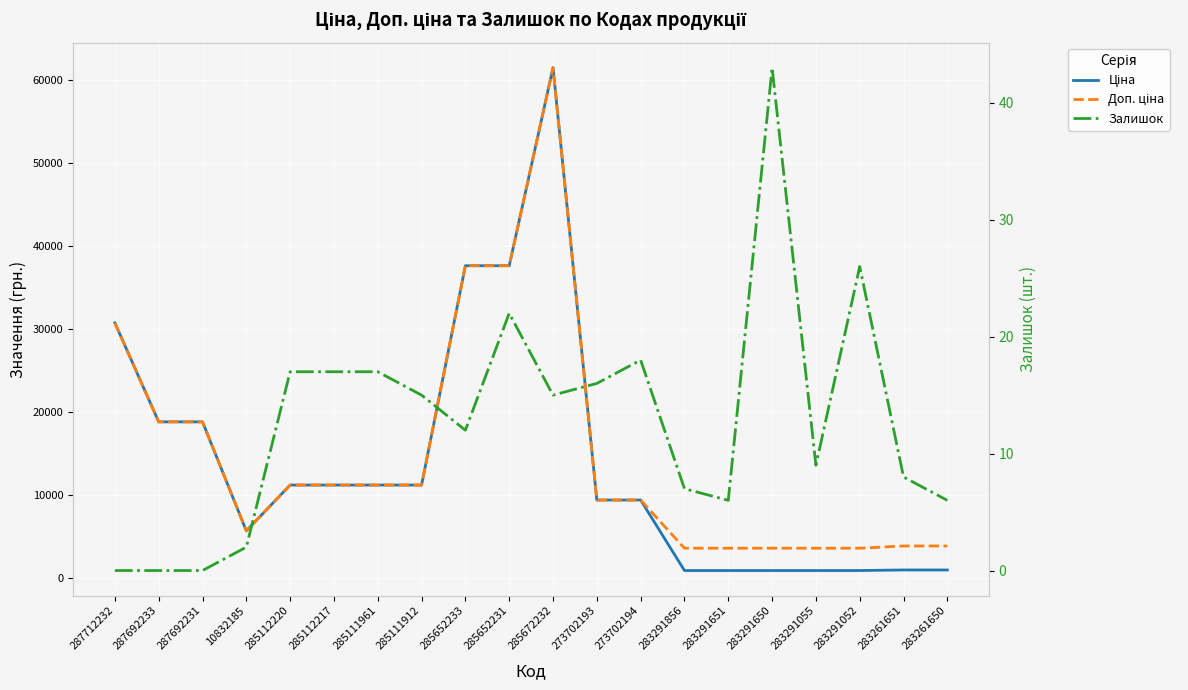

What is the difference between the maximum and second lowest values in the Доп. ціна series?

57850.7